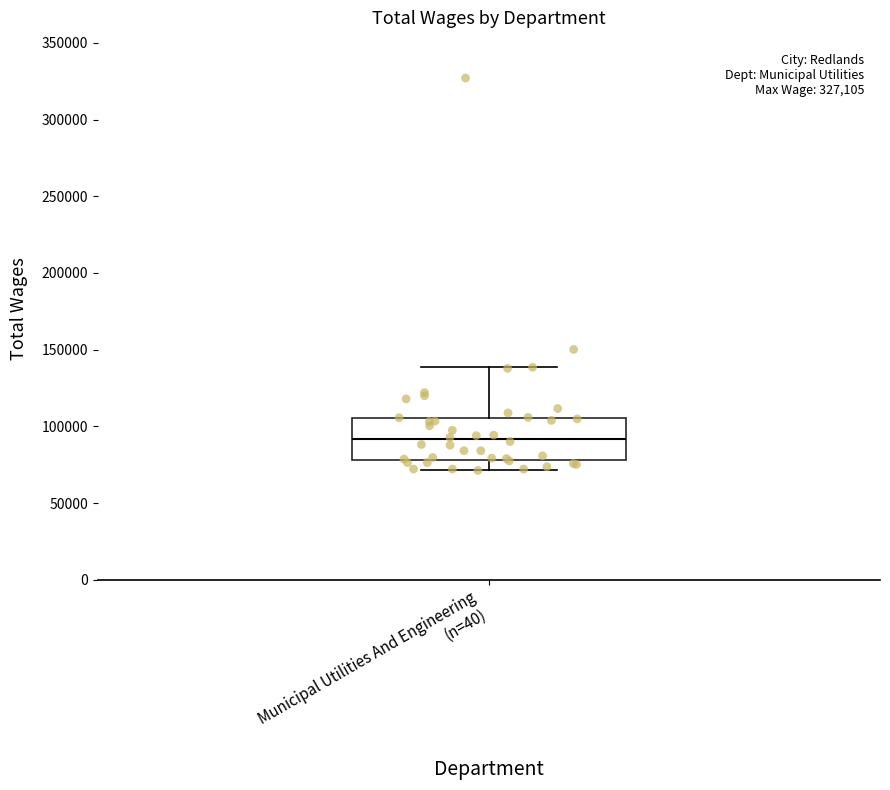

Read this box plot against the y-axis: the position of the median line, the range covered by the box, and the ends of both whiskers. The values are not printed on the chart, so give them approximately, as read against the axis.

median 90000, box 80000 to 105000, whiskers 70000 to 140000